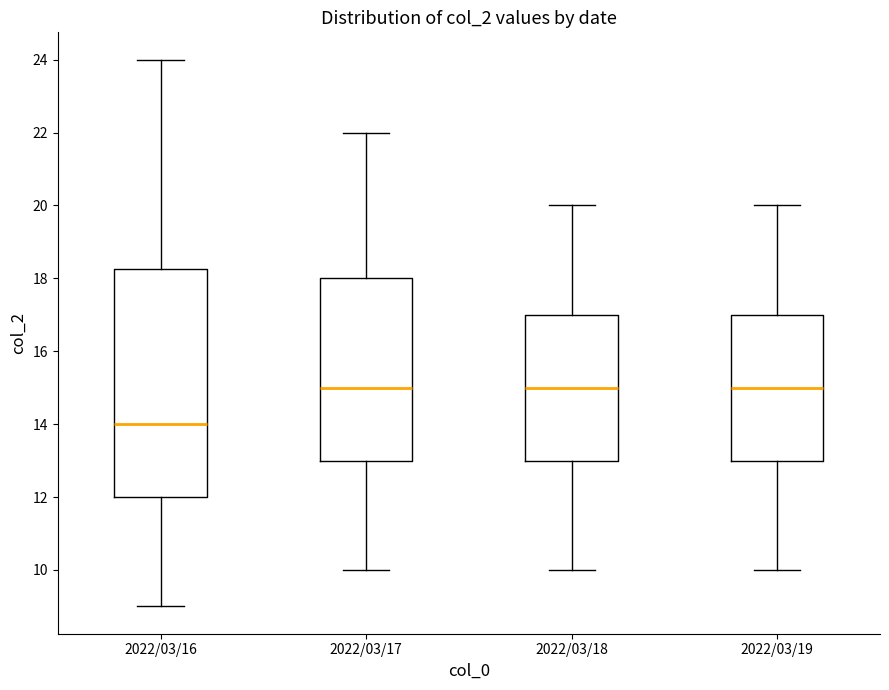

Reading left to right, read every box against the y-axis: the position of its median line, the range the box covers, and the ends of its whiskers. The values are not printed on the chart, so give them approximately, as read against the axis.

2022/03/16: median 14.0, box 12.0 to 18.2, whiskers 9.0 to 24.0
2022/03/17: median 15.0, box 13.0 to 18.0, whiskers 10.0 to 22.0
2022/03/18: median 15.0, box 13.0 to 17.0, whiskers 10.0 to 20.0
2022/03/19: median 15.0, box 13.0 to 17.0, whiskers 10.0 to 20.0